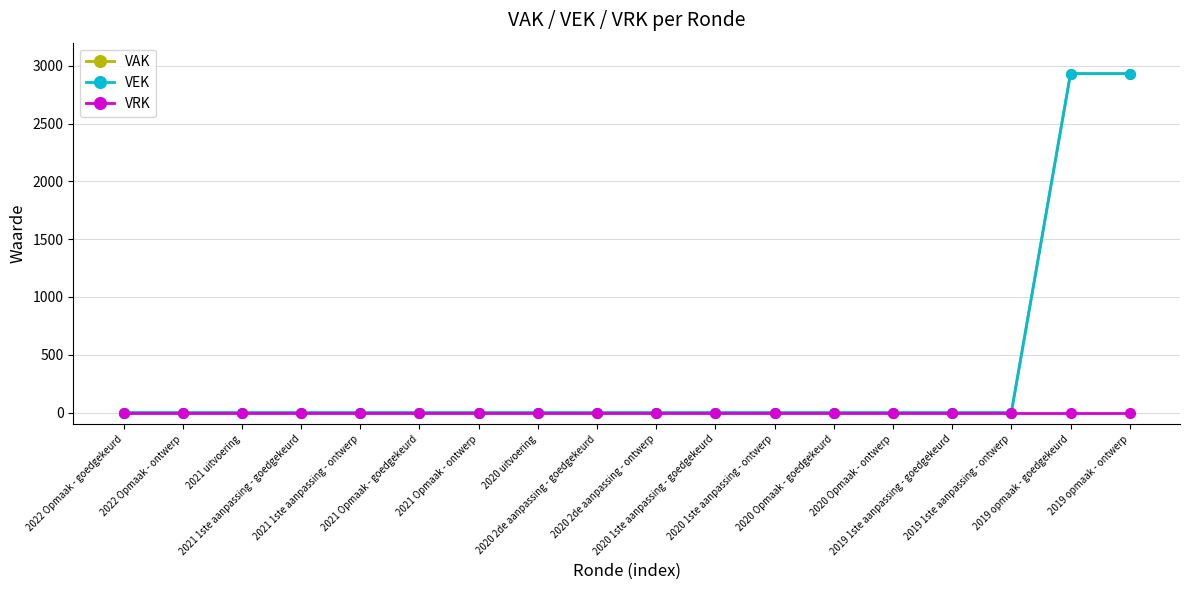

What is the difference between the second highest and minimum values in the VEK series?

2932